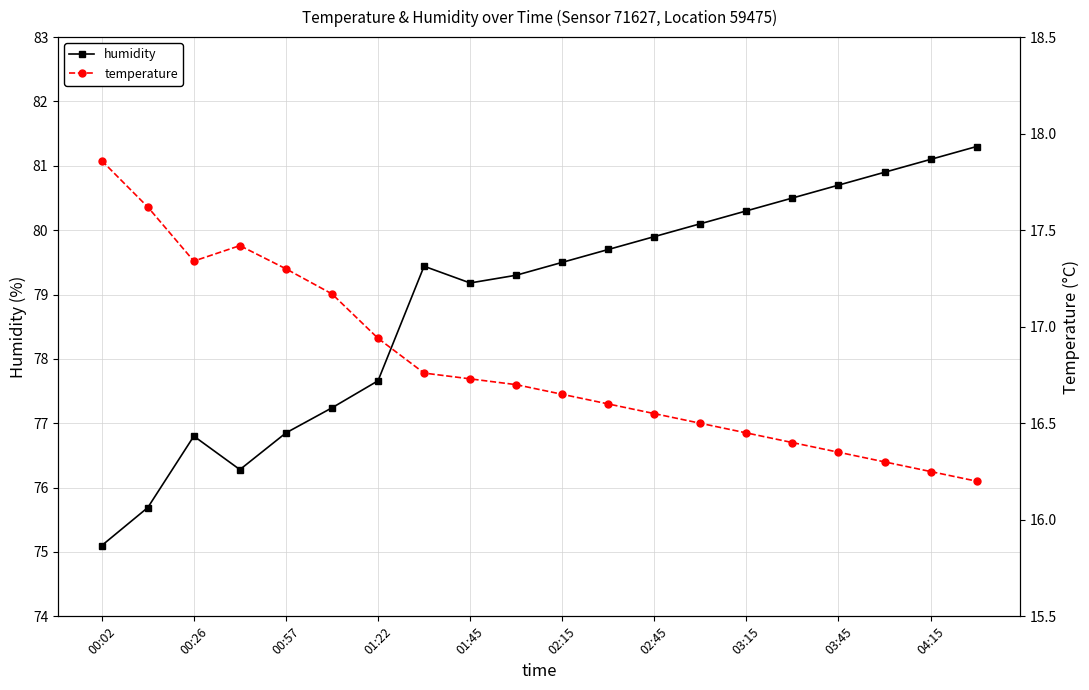

What is the highest value of the temperature series?

17.9